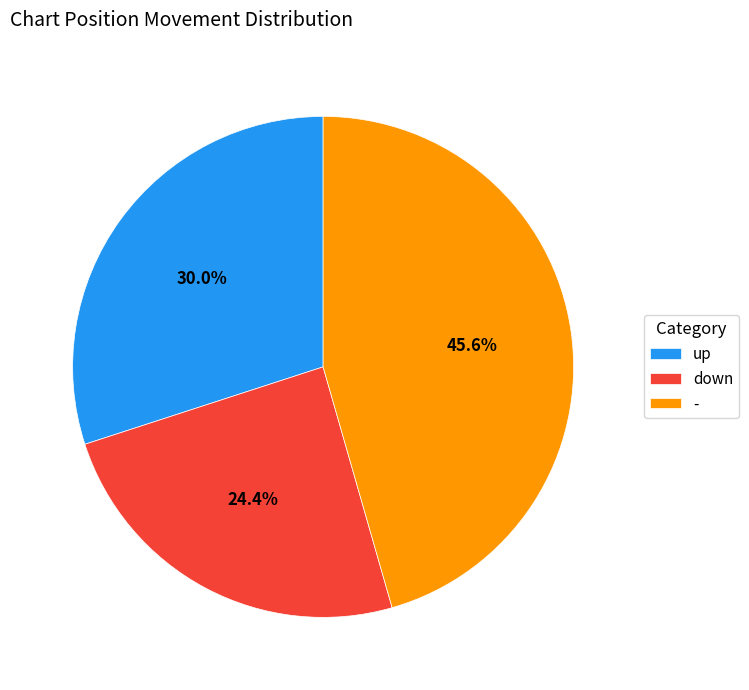

How many segments does this pie chart have?

3